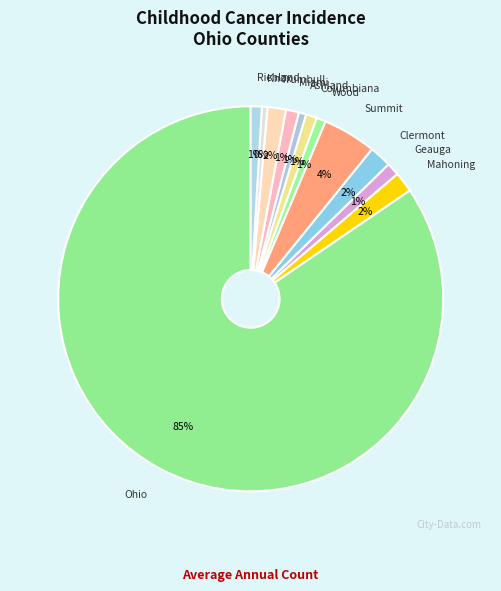

Which category accounts for the majority?

Ohio